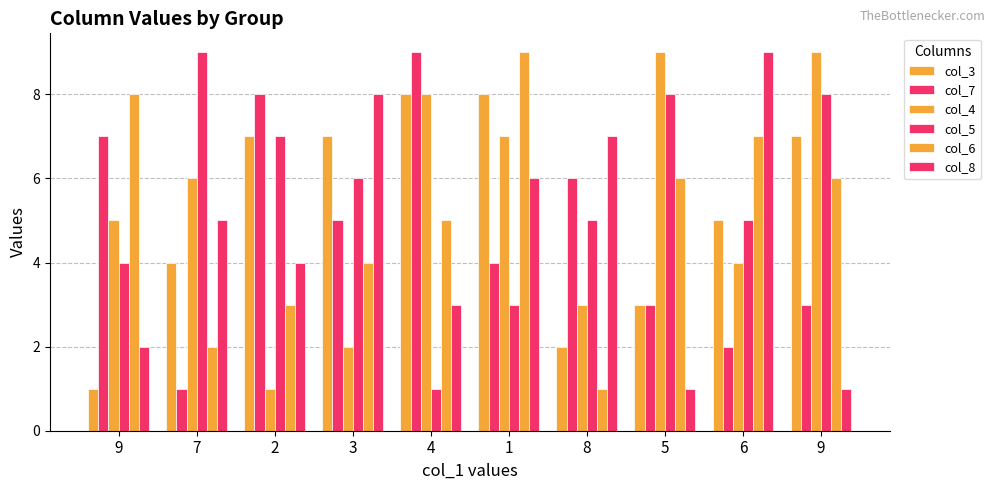

Does the chart contain stacked bars?

No